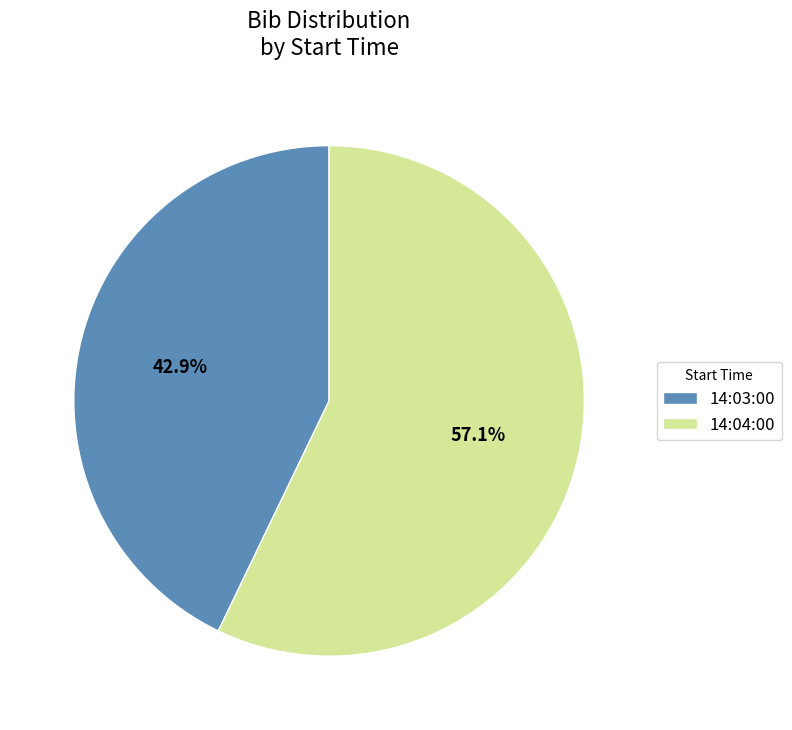

To the nearest percent, what is the average slice percentage?

50%